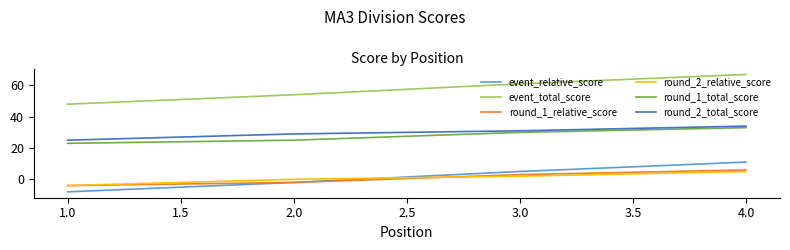

What position from the left is 4.0?

4